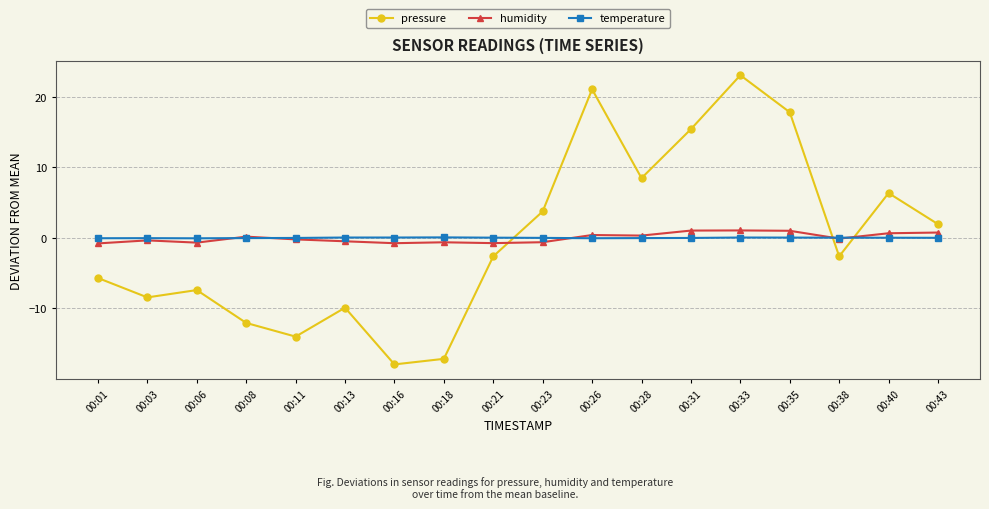

Rank the series by their maximum value, from highest to lowest.

pressure, humidity, temperature